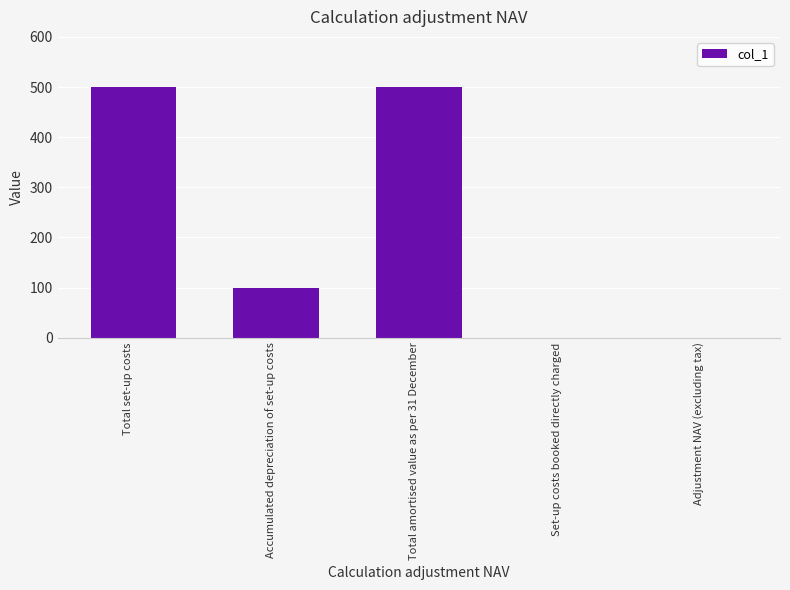

What is the greatest value displayed?

500